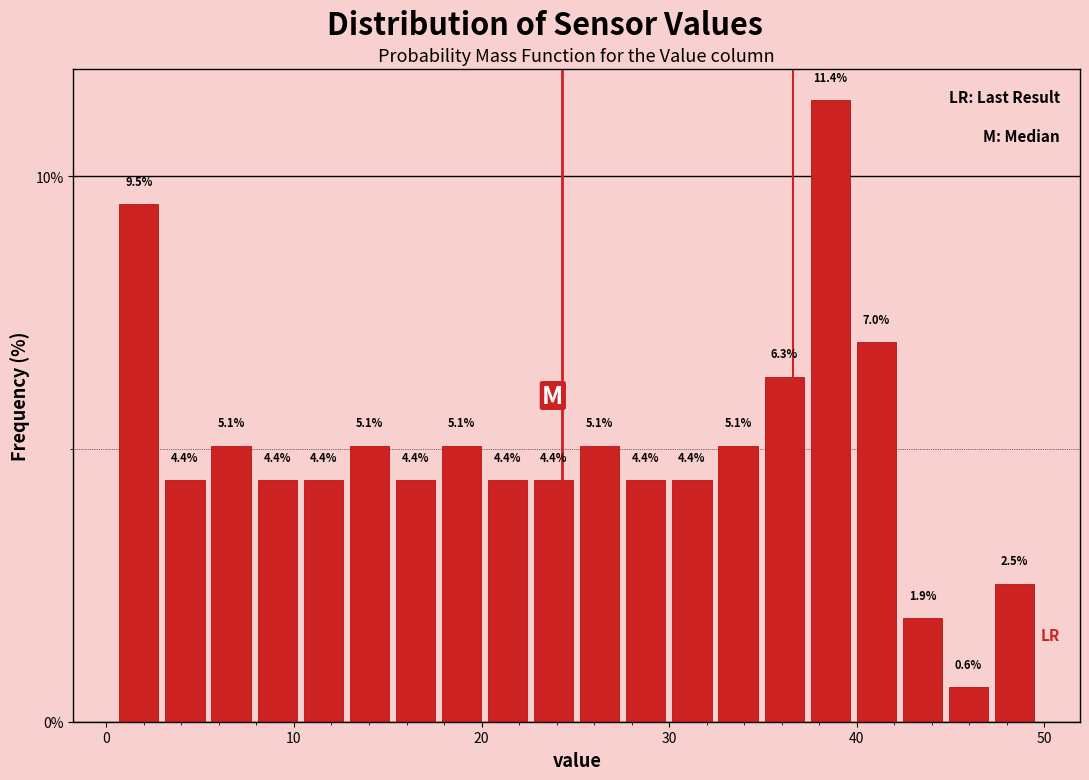

Around what value on the x-axis is the tallest bar? Give the approximate position of its centre, as read against the axis.

39